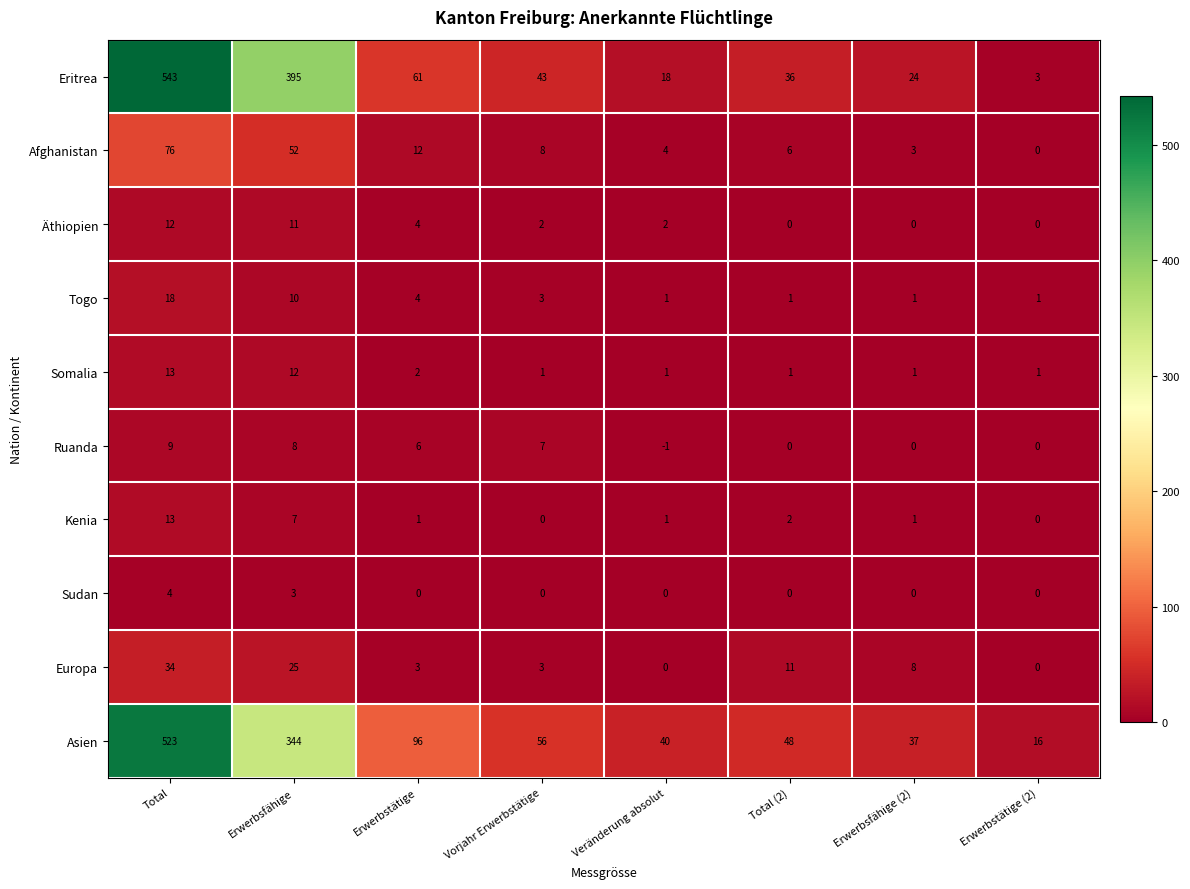

At how many categories does at least one series exceed 283?

2